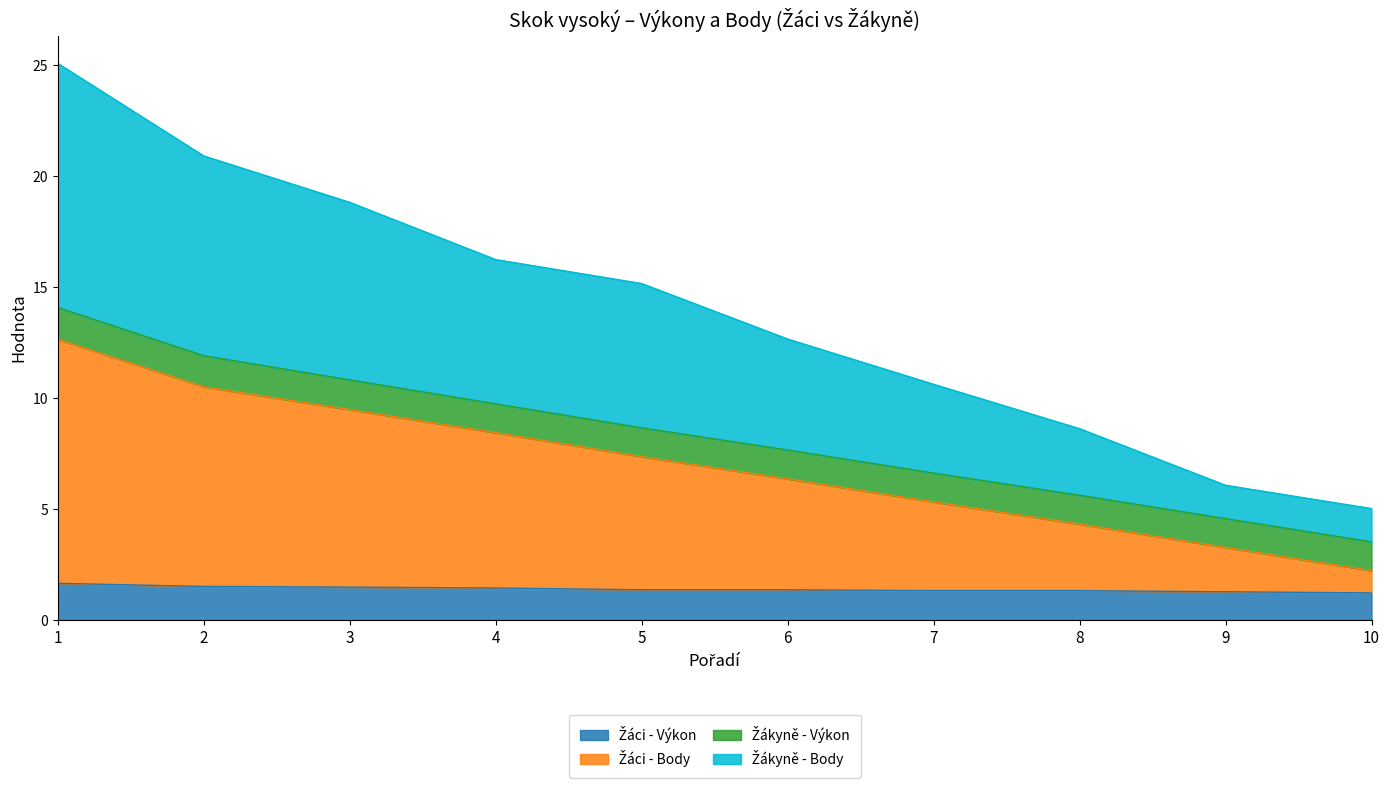

What is the total value across all series at 1?

25.1